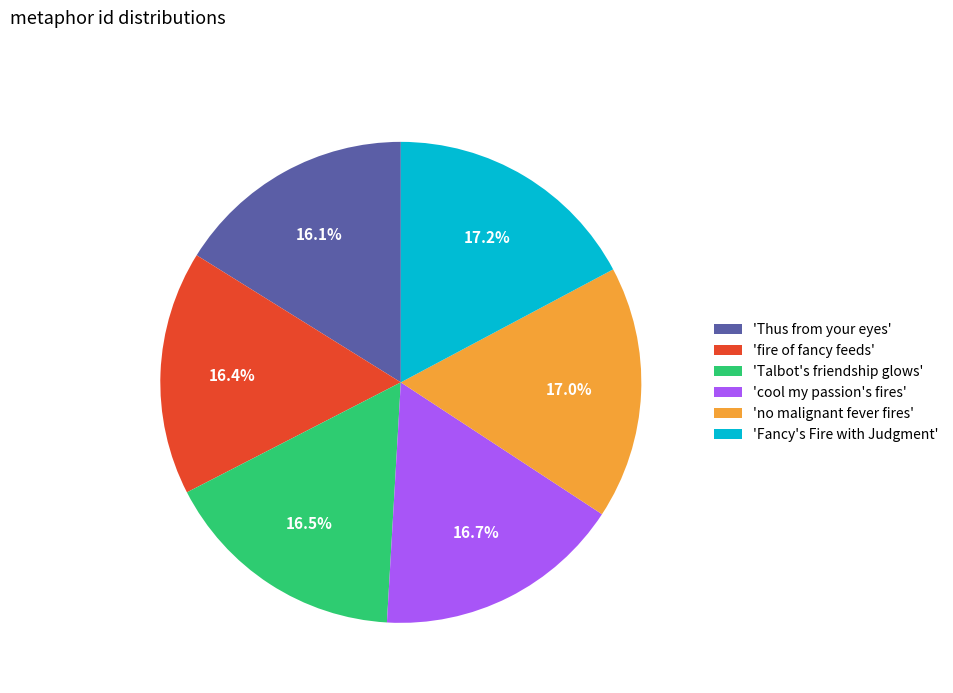

Does any single category account for the majority?

No